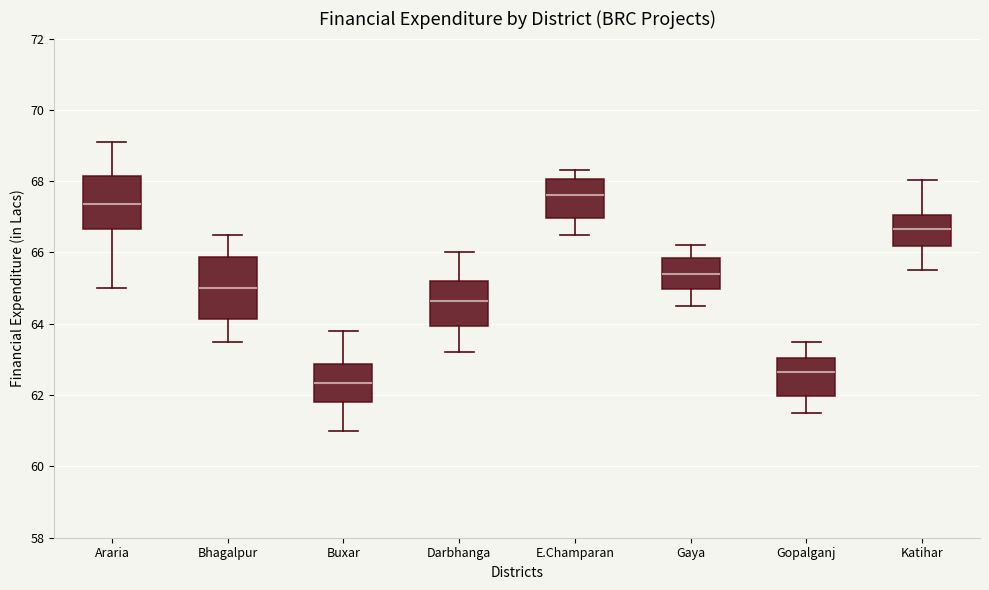

Which box's median line is the lowest?

Buxar